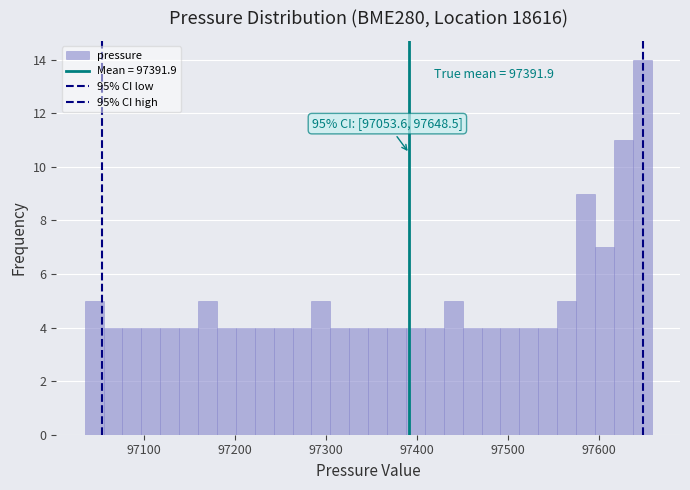

Around what value on the x-axis is the tallest bar? Give the approximate position of its centre, as read against the axis.

97650